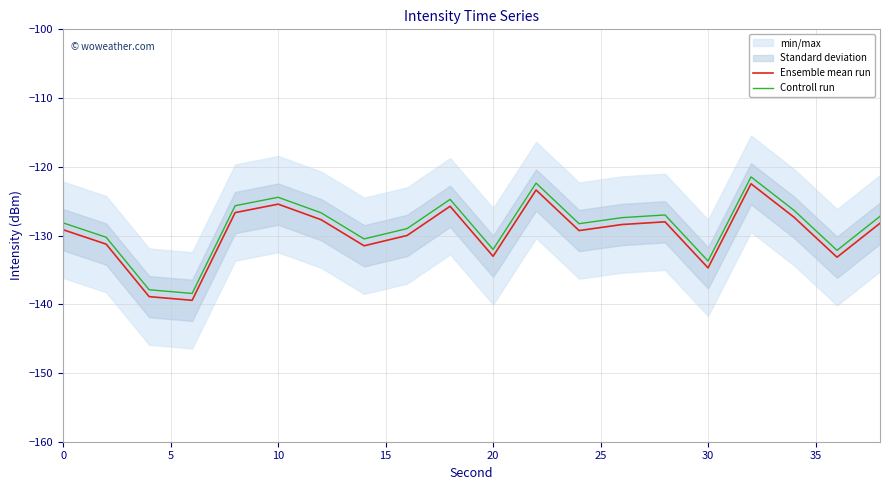

Reading right to left, list all the values displayed in this chart.

Ensemble mean run: -128.2	-133.2	-127.3	-122.5	-134.7	-128.0	-128.4	-129.3	-123.4	-133.0	-125.7	-130.0	-131.5	-127.7	-125.4	-126.7	-139.4	-138.9	-131.3	-129.2
Controll run: -127.2	-132.2	-126.3	-121.5	-133.7	-127.0	-127.4	-128.3	-122.4	-132.0	-124.7	-129.0	-130.5	-126.7	-124.4	-125.7	-138.4	-137.9	-130.3	-128.2